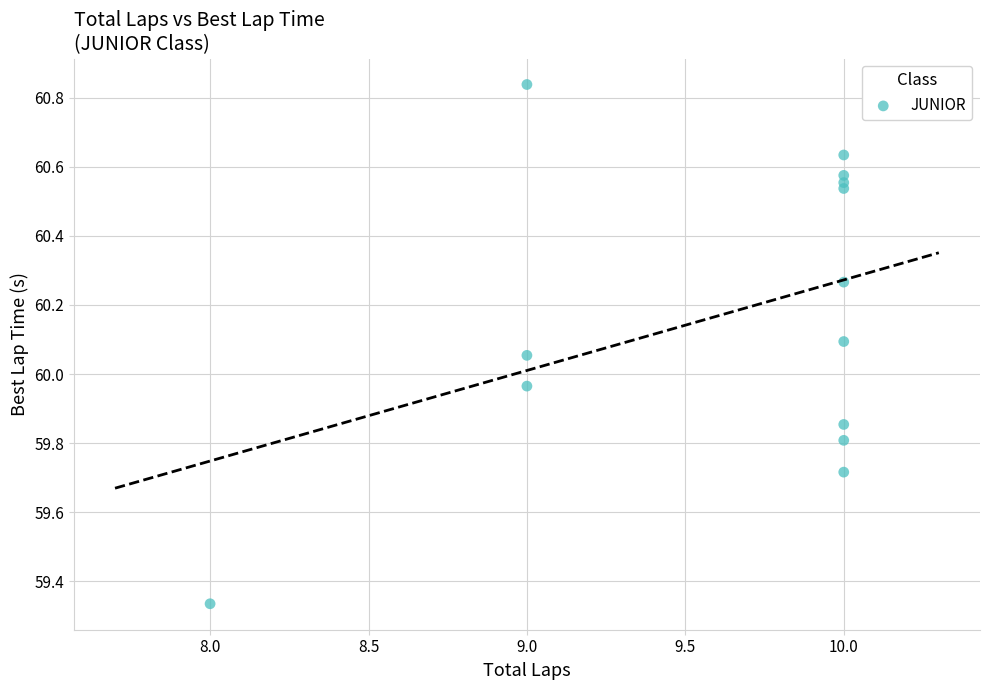

What is the range of X values (max minus min)?

2.0